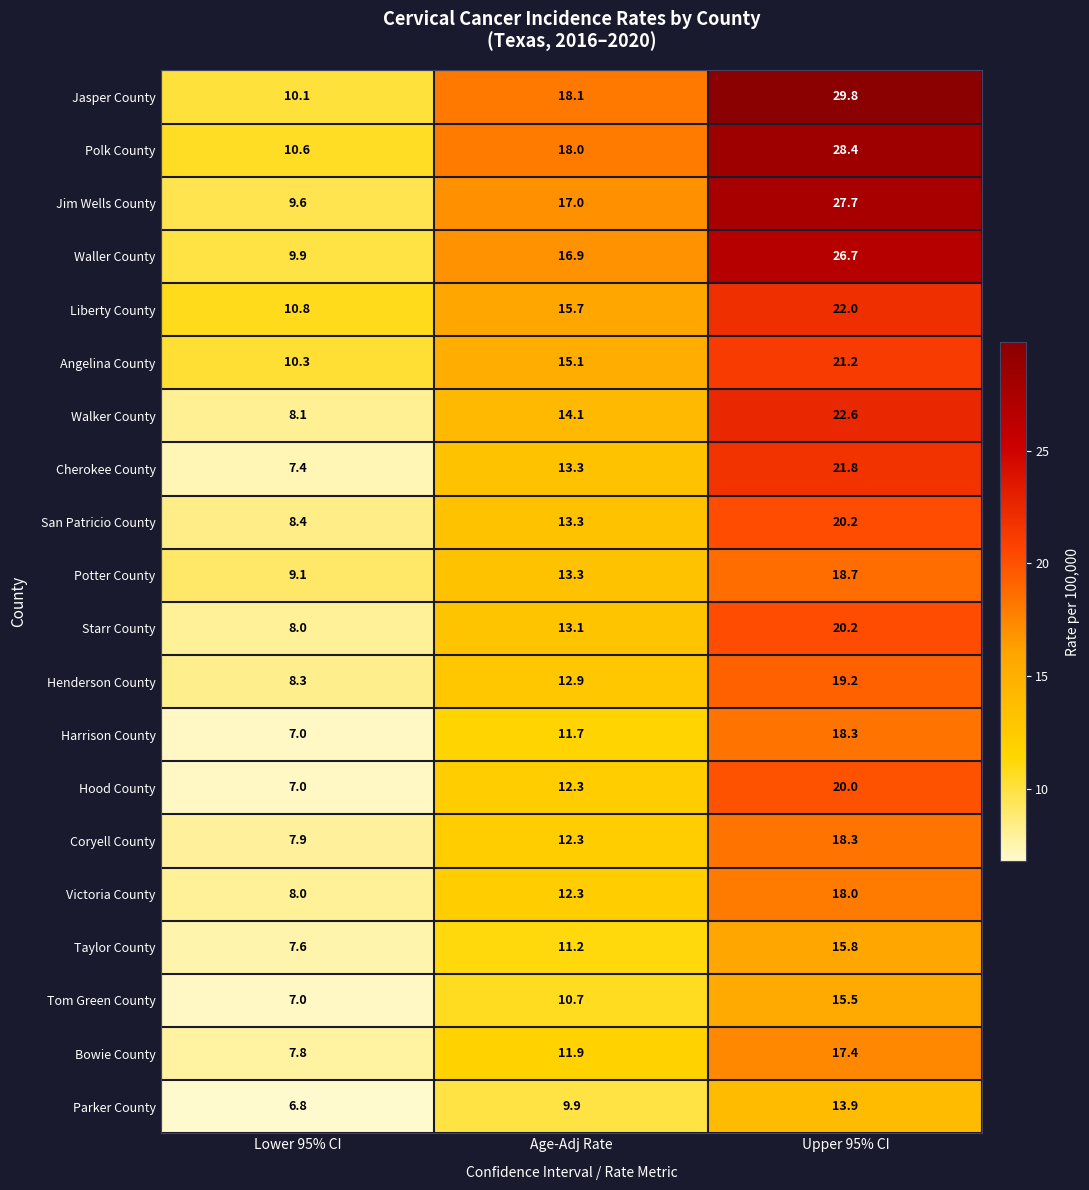

What is the difference between the highest and lowest values at Upper 95% CI?

15.9